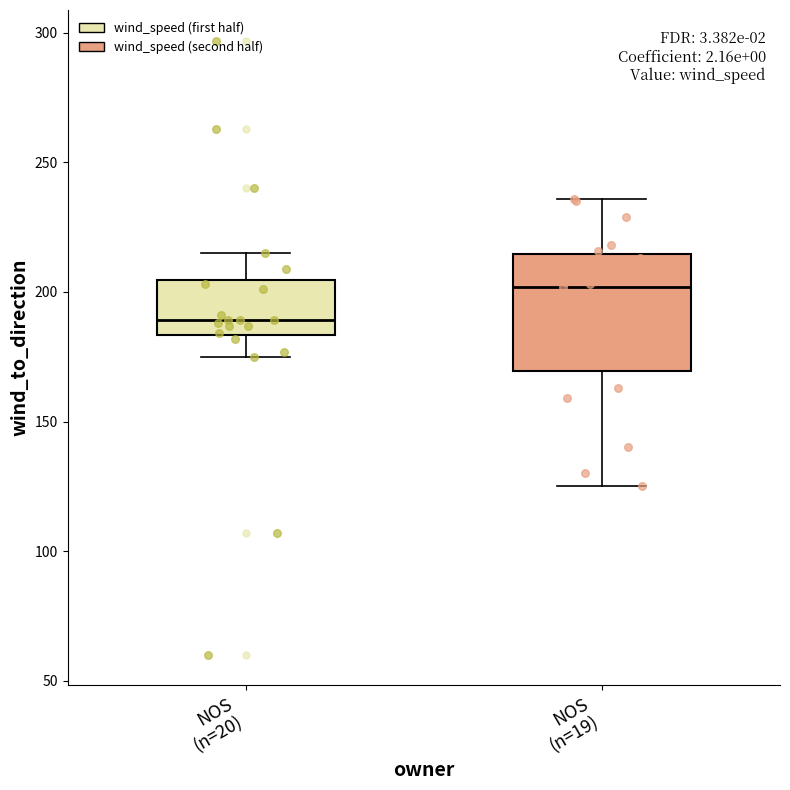

Reading left to right, read every box against the y-axis: the position of its median line, the range the box covers, and the ends of its whiskers. The values are not printed on the chart, so give them approximately, as read against the axis.

NOS (n=20): median 190, box 185 to 205, whiskers 175 to 215
NOS (n=19): median 200, box 170 to 215, whiskers 125 to 235